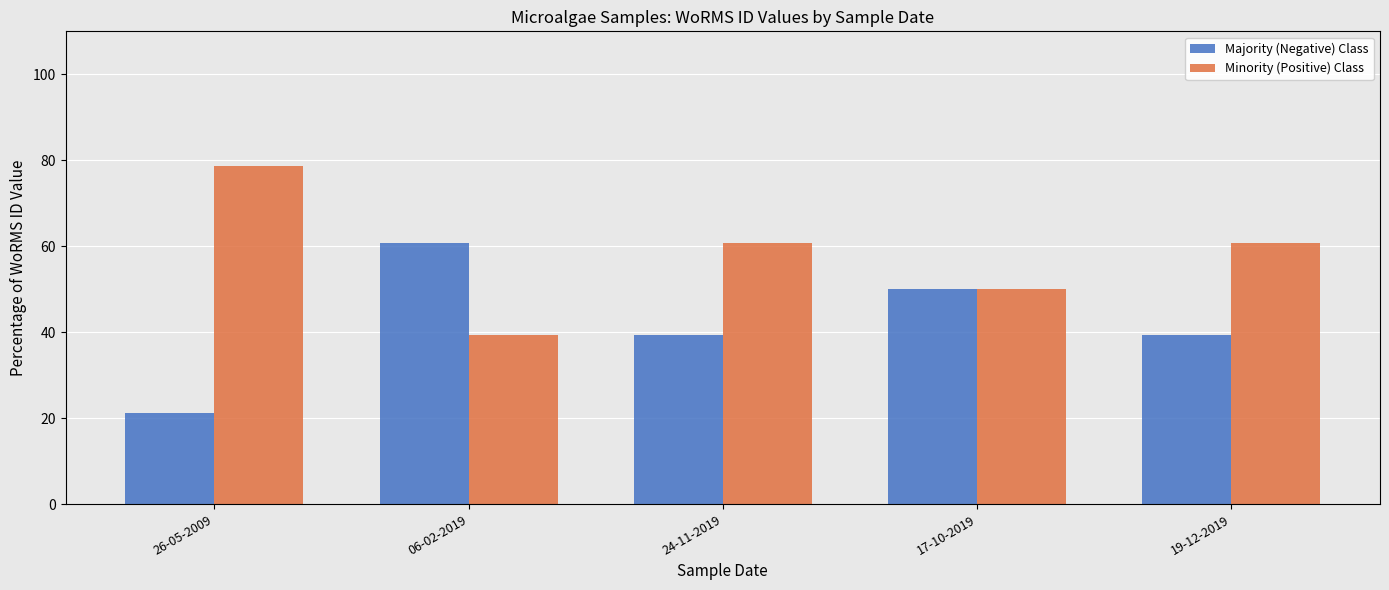

Reading right to left, transcribe all the data shown in this chart.

Majority (Negative) Class: 39.3	50.0	39.3	60.7	21.3
Minority (Positive) Class: 60.7	50.0	60.7	39.3	78.7